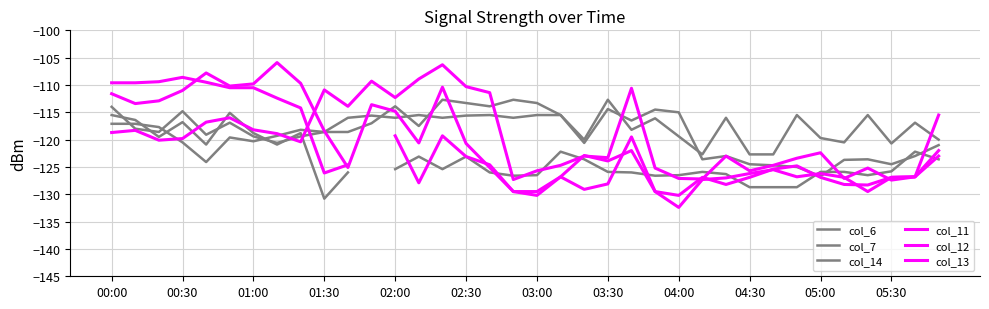

At which category does col_6 reach its first local valley?

02:00